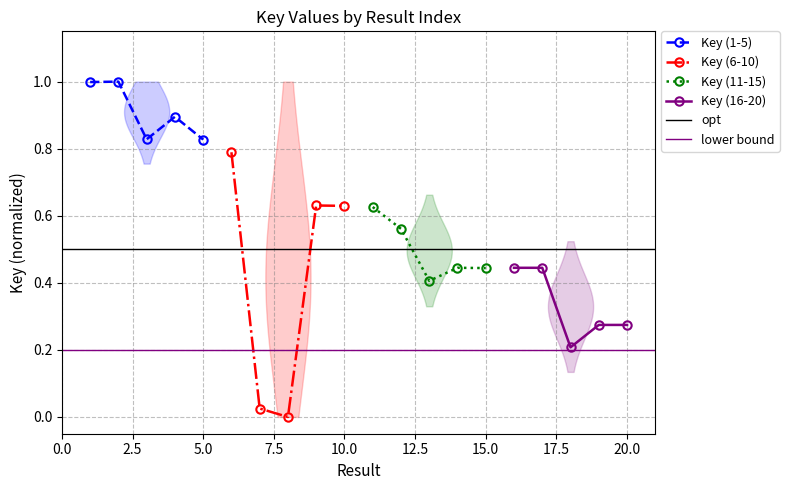

Count the number of categories in the chart.

5